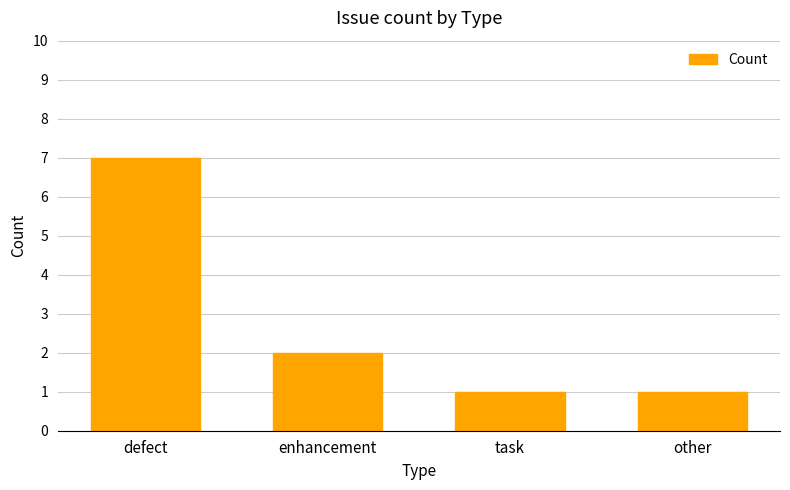

Reading left to right, extract all data points from this chart.

defect=7	enhancement=2	task=1	other=1